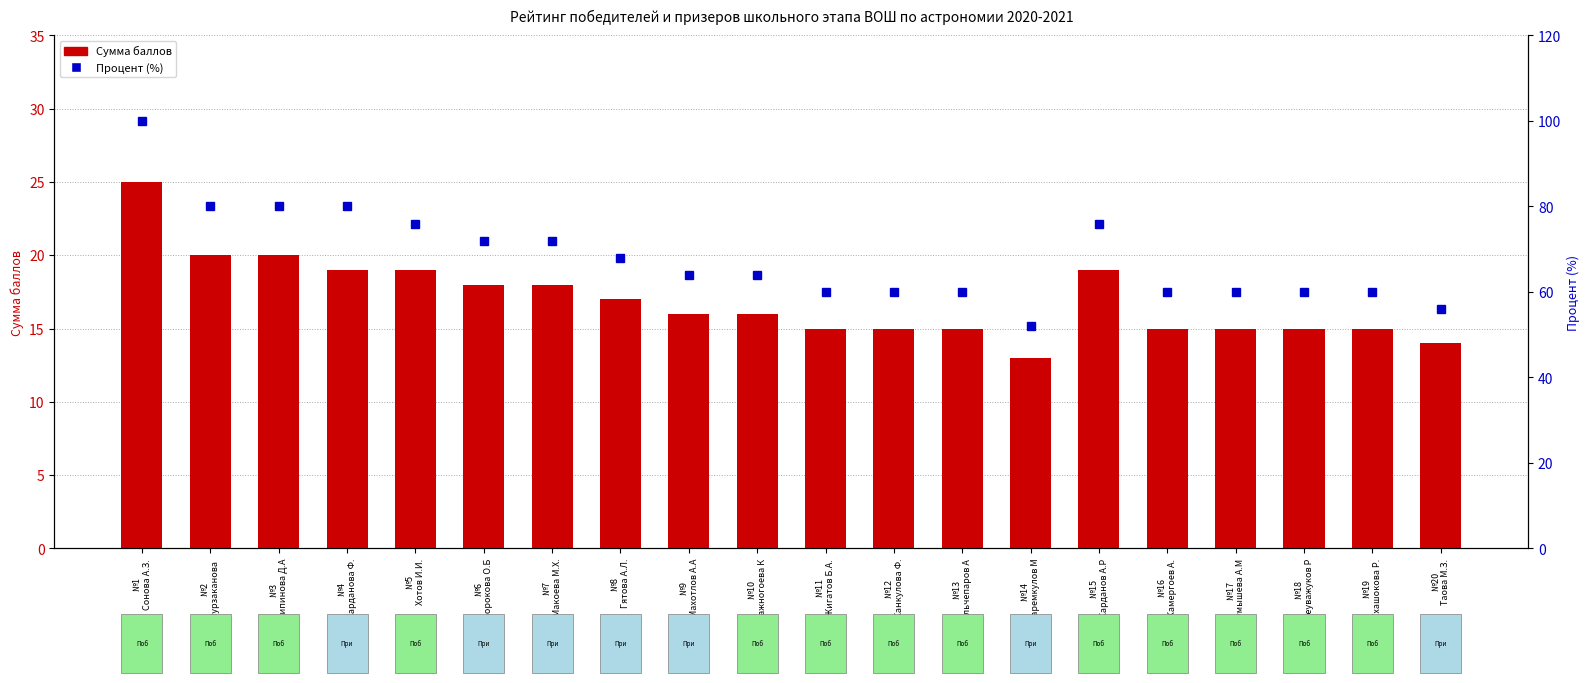

At which label does Процент (%) first exceed 64?

№1
Сонова А.З.